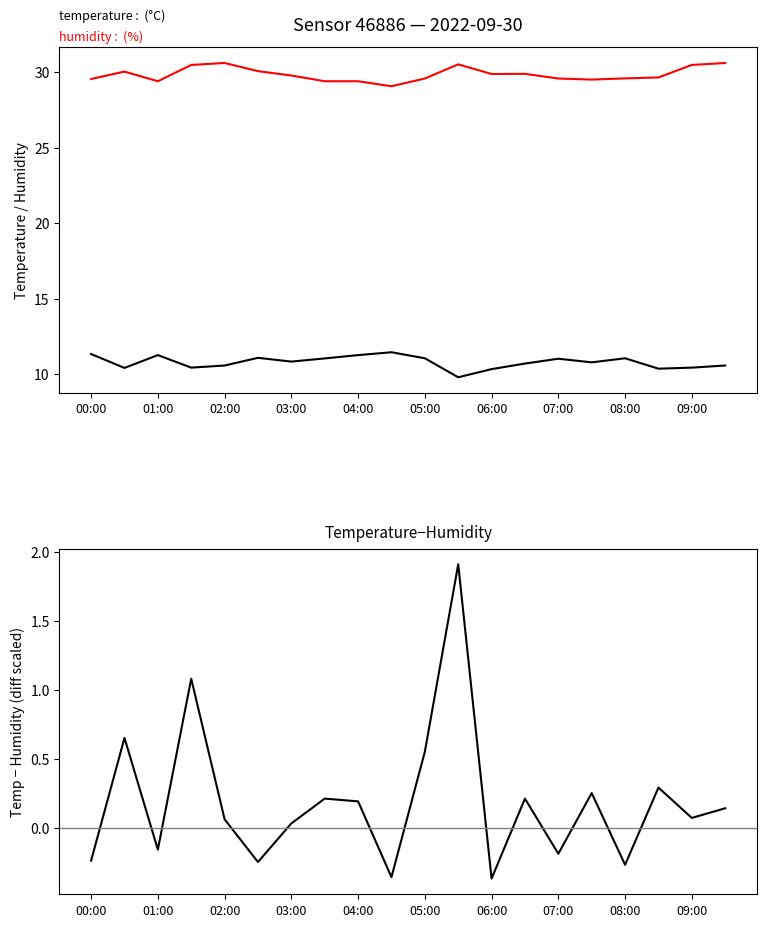

How many distinct data groups are displayed?

3